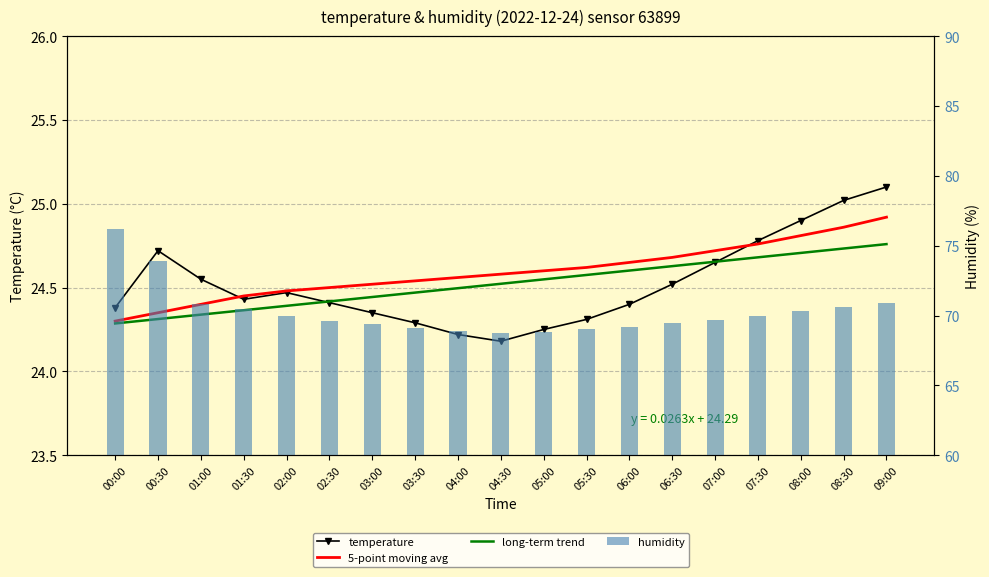

True or false: temperature has a value of 24.2 at 05:00.

True